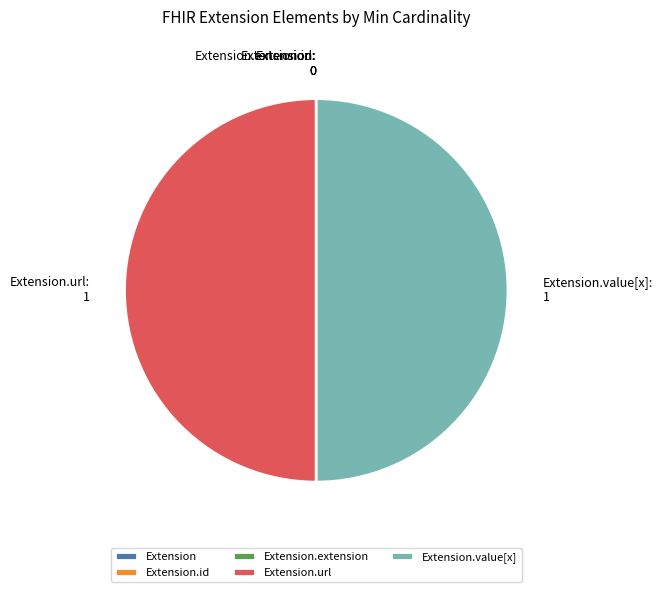

True or false: Extension.value[x] accounts for 50% of the total.

True